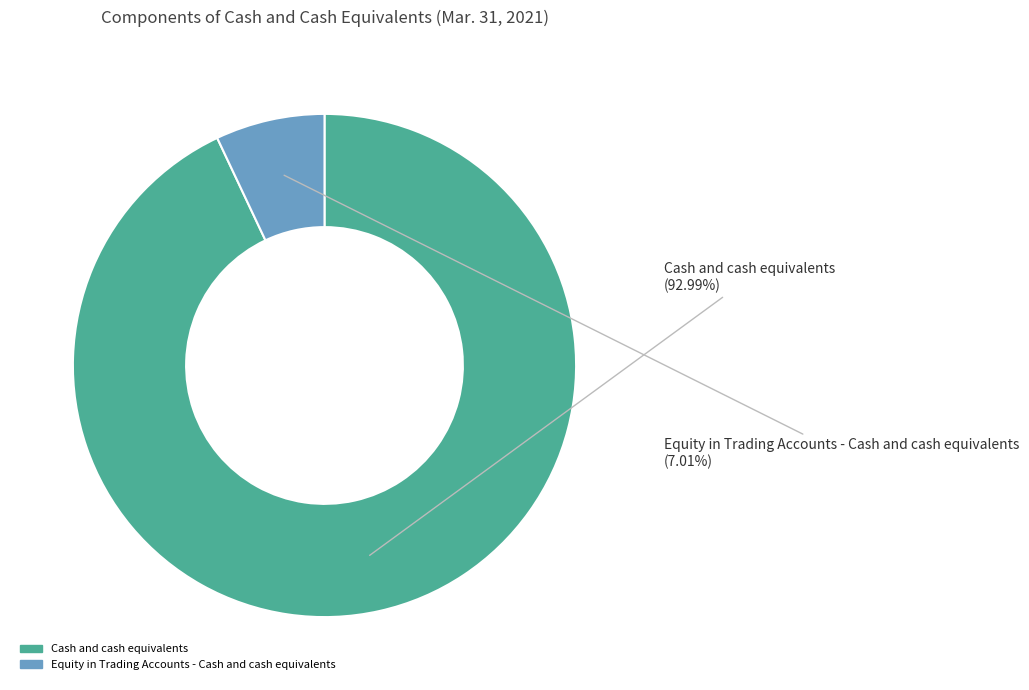

True or false: Cash and cash equivalents accounts for 81% of the total.

False